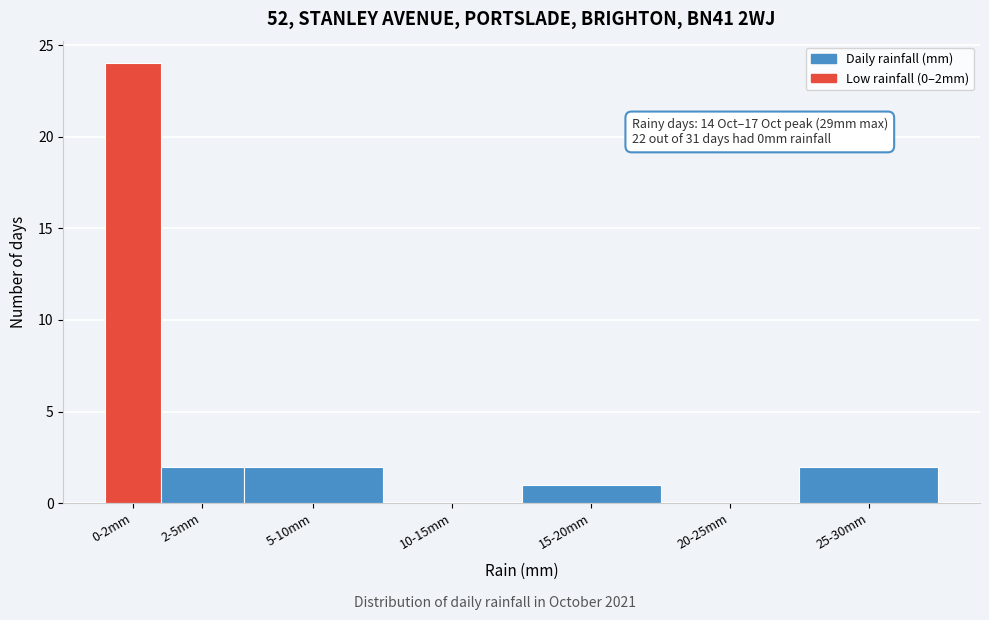

Reading left to right, transcribe all the data shown in this chart.

0-2mm=24	2-5mm=2	5-10mm=2	10-15mm=0	15-20mm=1	20-25mm=0	25-30mm=2